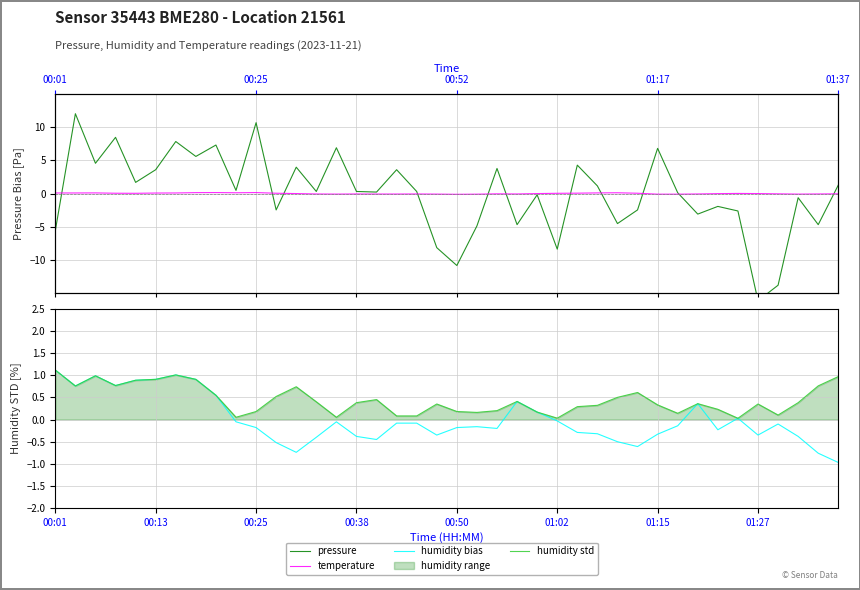

What is the highest value of the humidity std series?

1.1